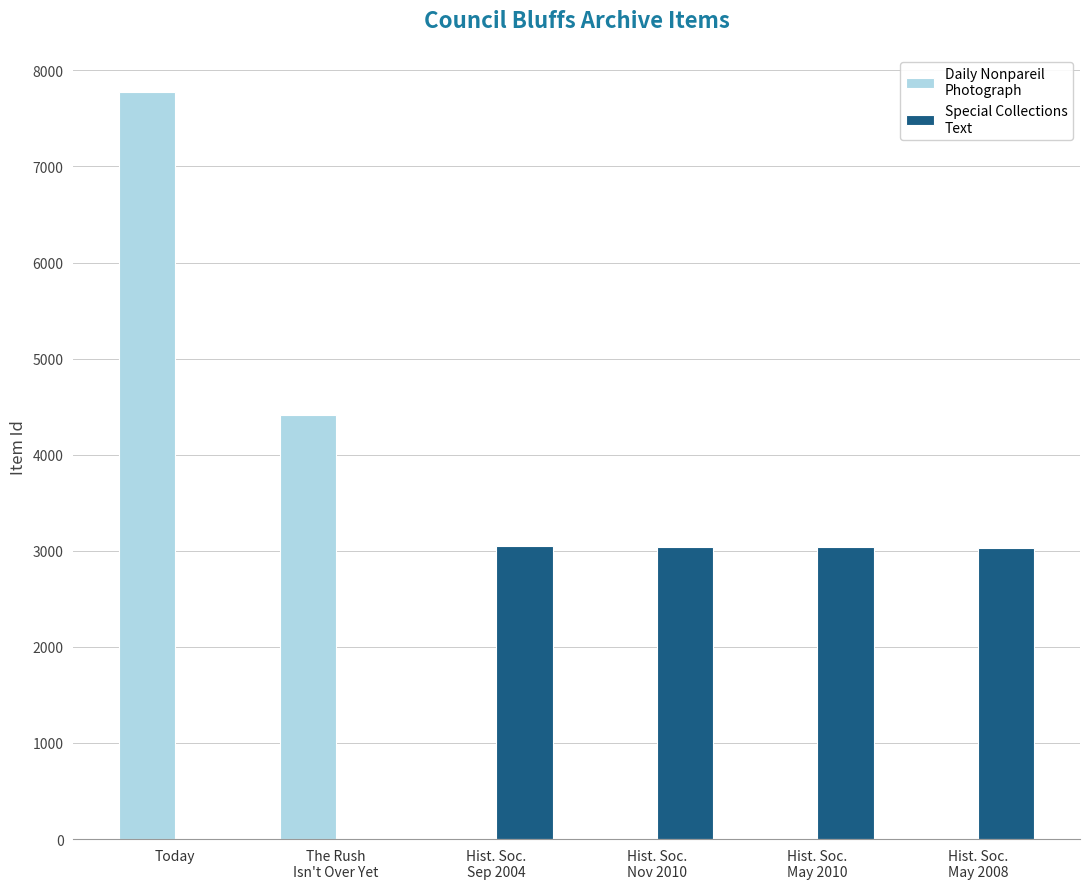

How many groups of bars are there?

6